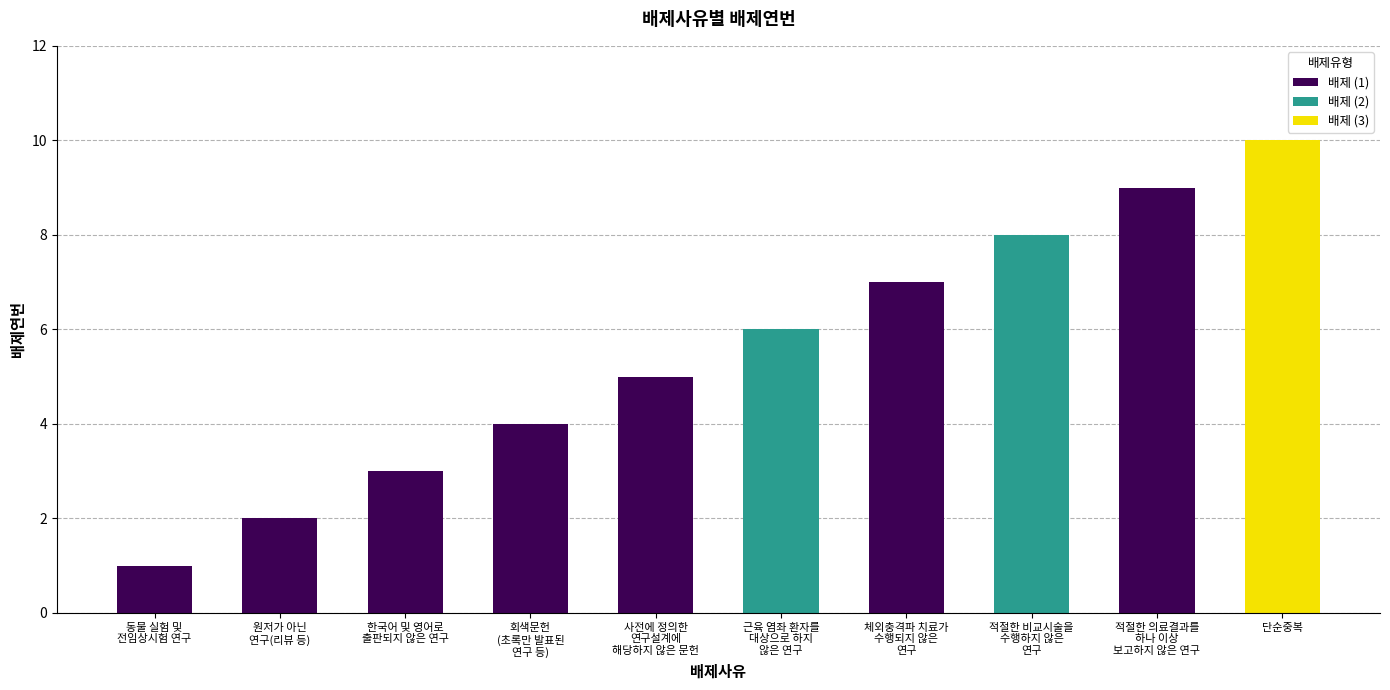

List the labels in order of value, largest first.

단순중복, 적절한 의료결과를
하나 이상
보고하지 않은 연구, 적절한 비교시술을
수행하지 않은
연구, 체외충격파 치료가
수행되지 않은
연구, 근육 염좌 환자를
대상으로 하지
않은 연구, 사전에 정의한
연구설계에
해당하지 않은 문헌, 회색문헌
(초록만 발표된
연구 등), 한국어 및 영어로
출판되지 않은 연구, 원저가 아닌
연구(리뷰 등), 동물 실험 및
전임상시험 연구